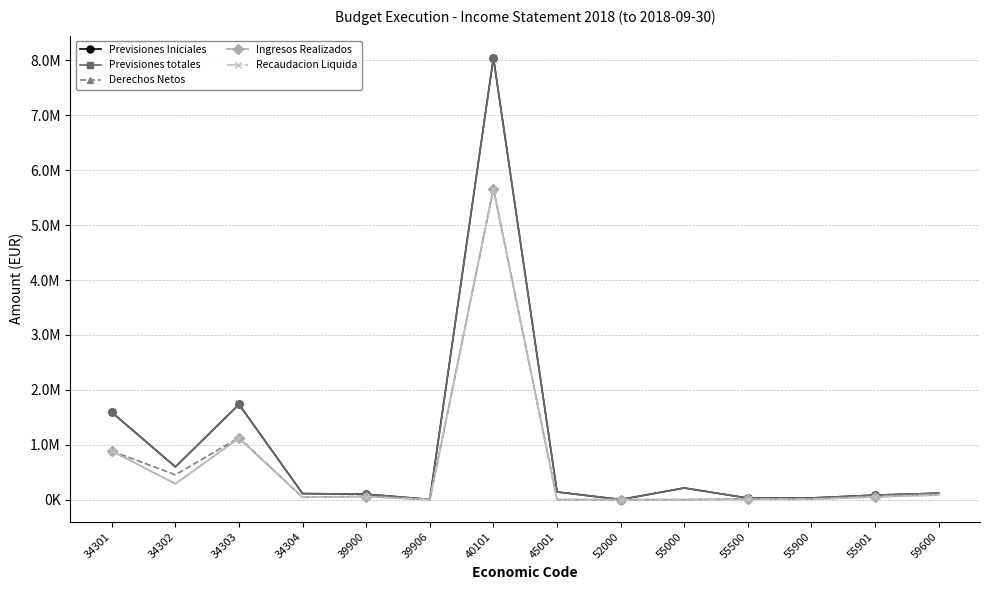

Which series has the largest total across all categories?

Previsiones Iniciales